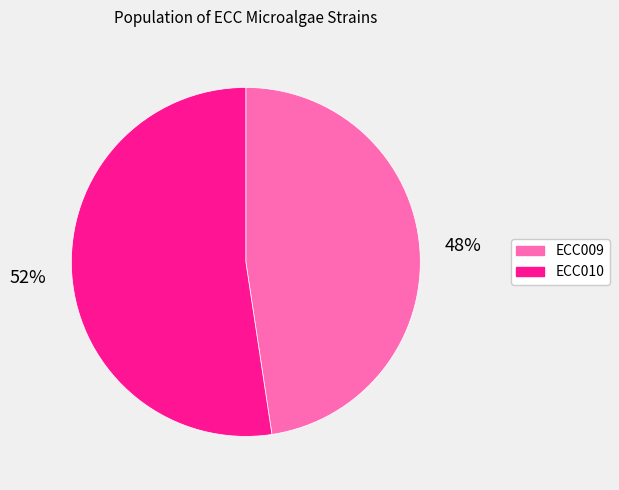

To the nearest percent, what portion does ECC010 represent?

52%